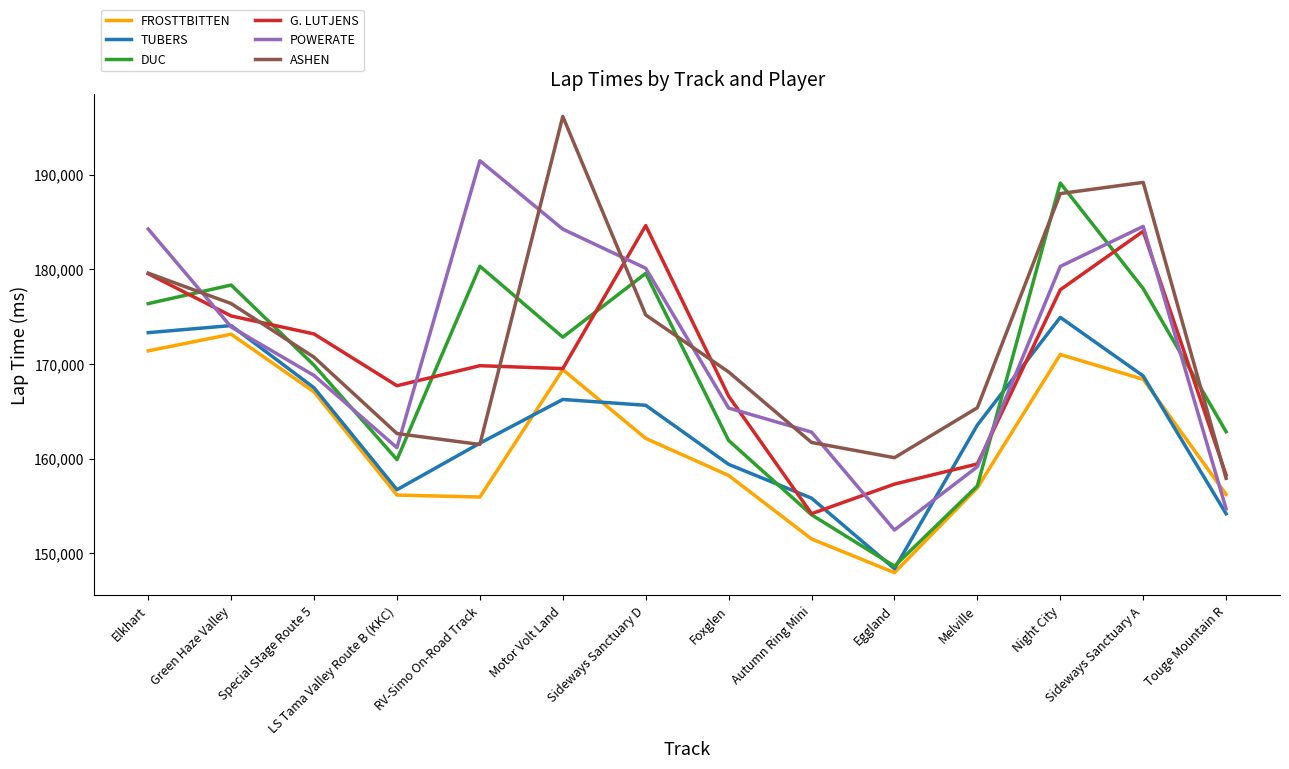

At which label does TUBERS reach its minimum?

Eggland